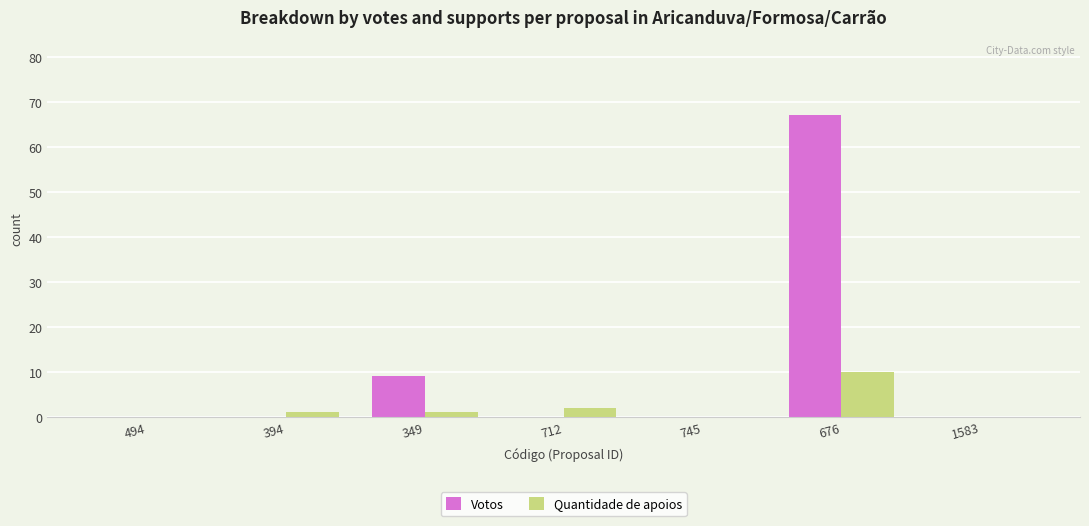

What is the sum of all Quantidade de apoios values?

14